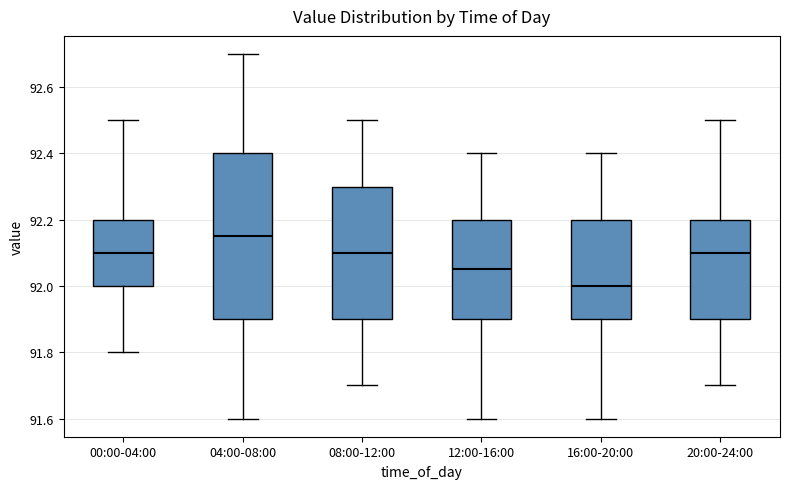

Which box is the tallest, from its lower edge to its upper edge?

04:00-08:00